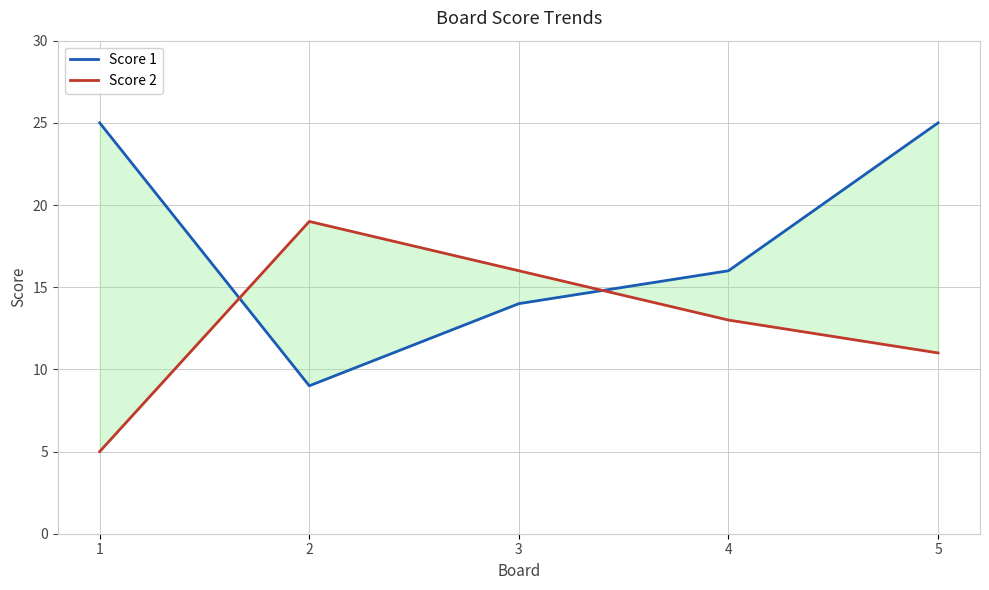

At which label does Score 2 first exceed 13?

2